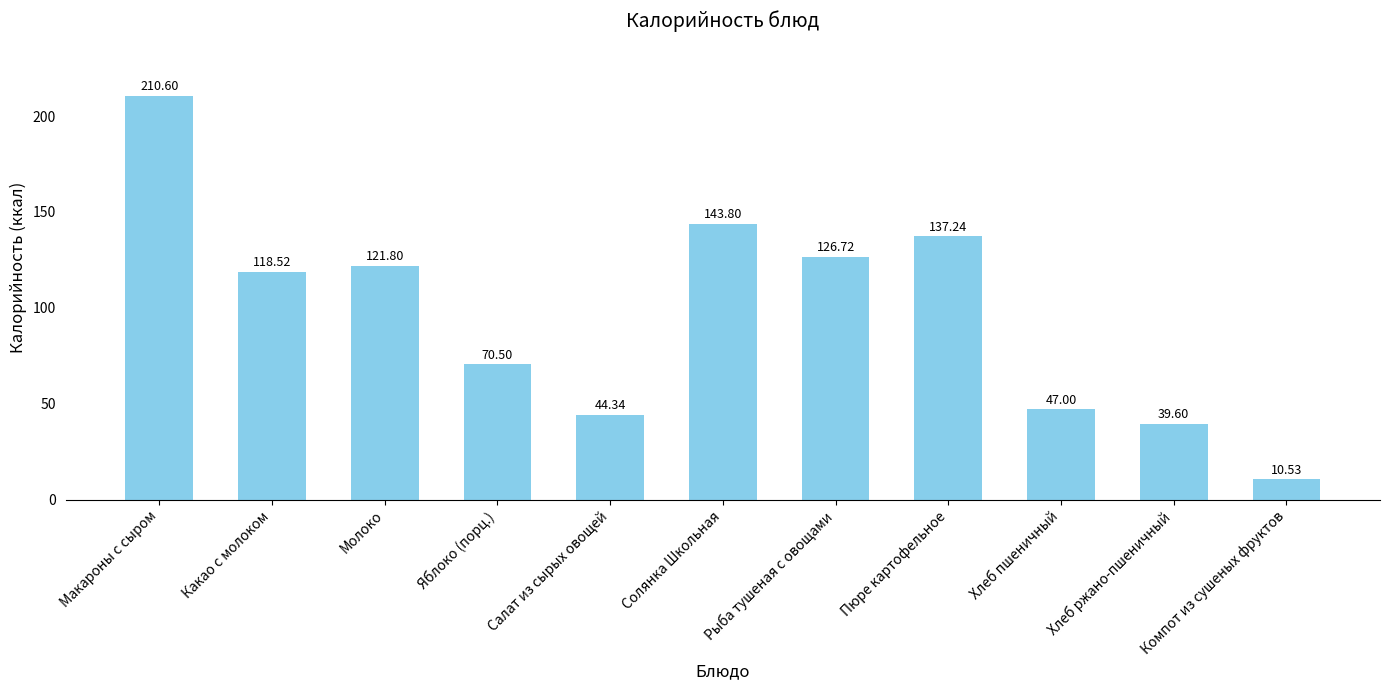

At which label is the value closest to 110?

Какао с молоком